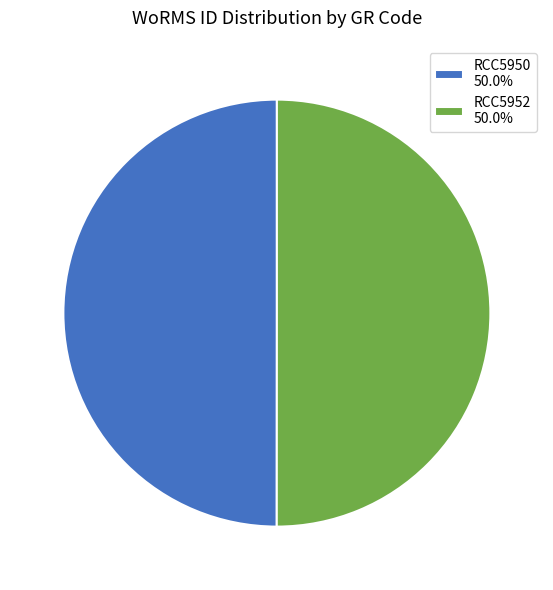

What is the ratio of the value at RCC5952 50.0% to the value at RCC5950 50.0%?

1.0